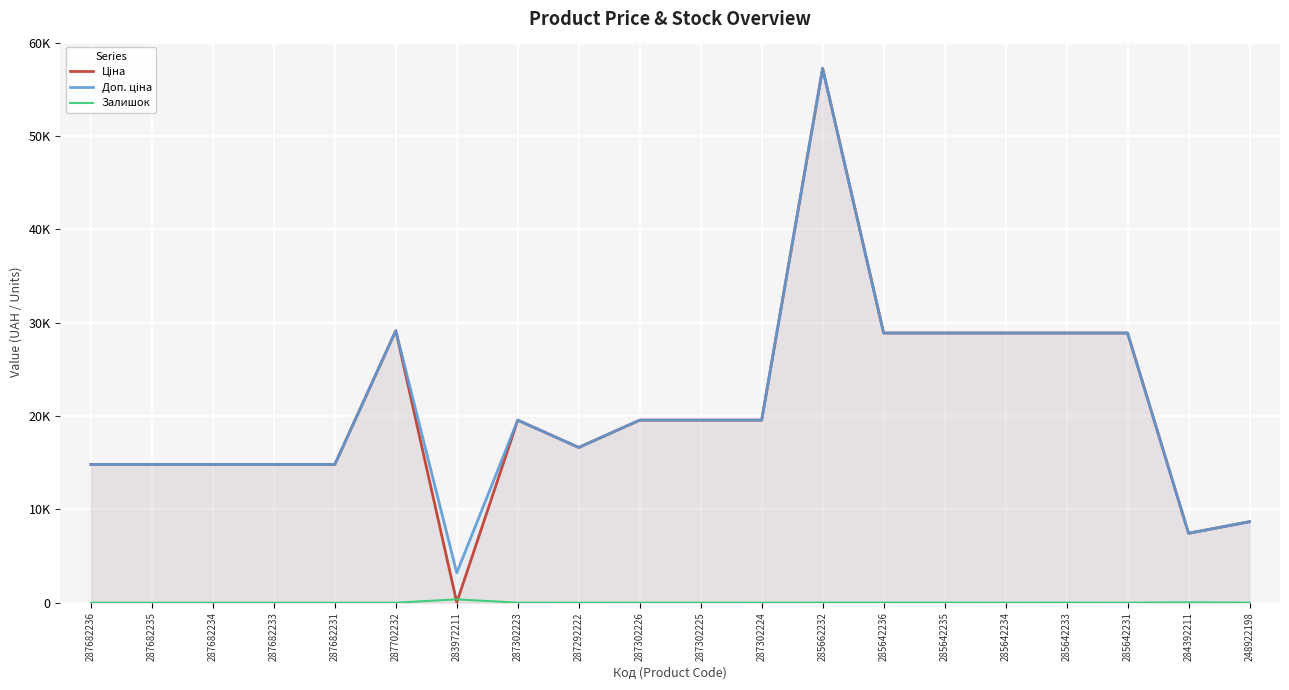

The Ціна series shows 24653.0 at 287682235. True or false?

False